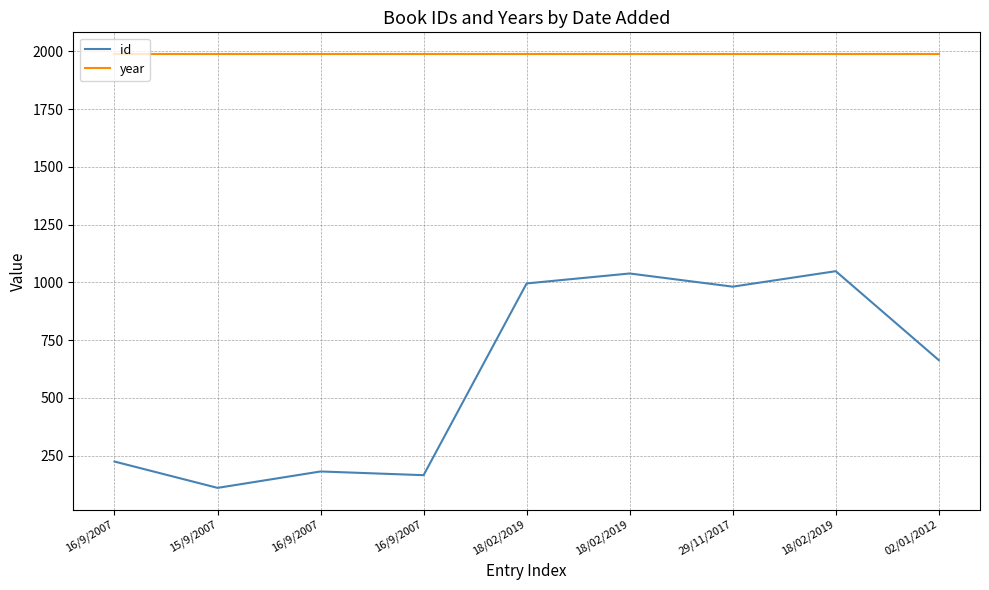

How many lines are shown in the chart?

2